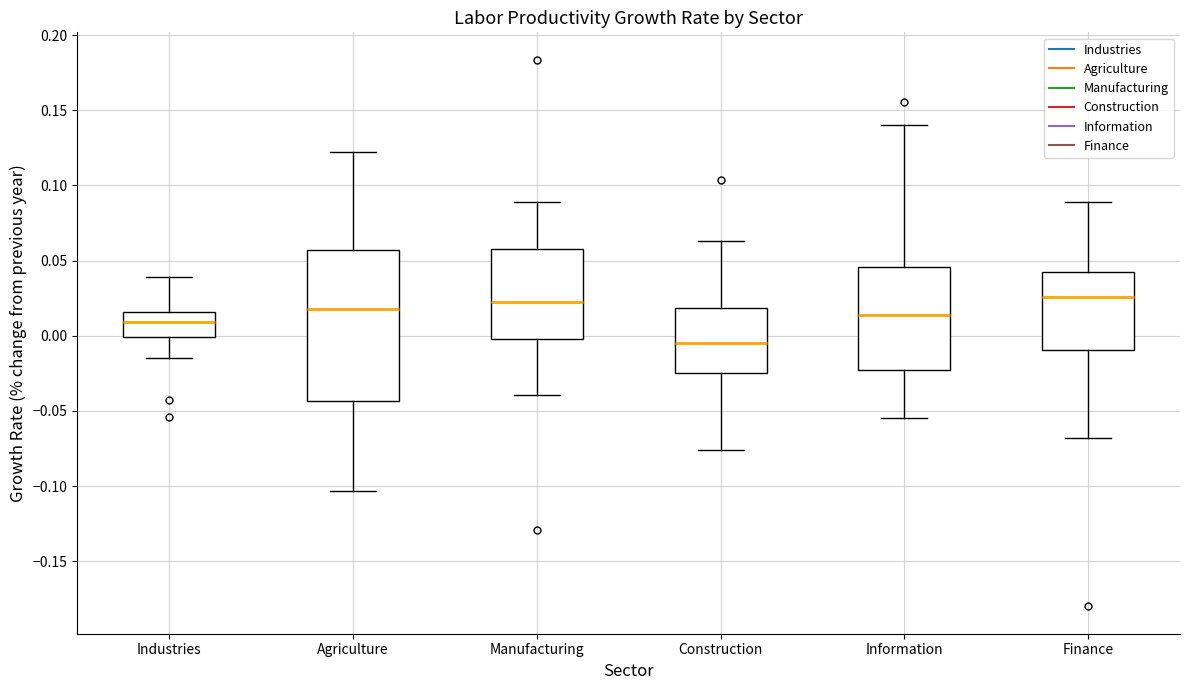

Which box's median line is the lowest?

Construction